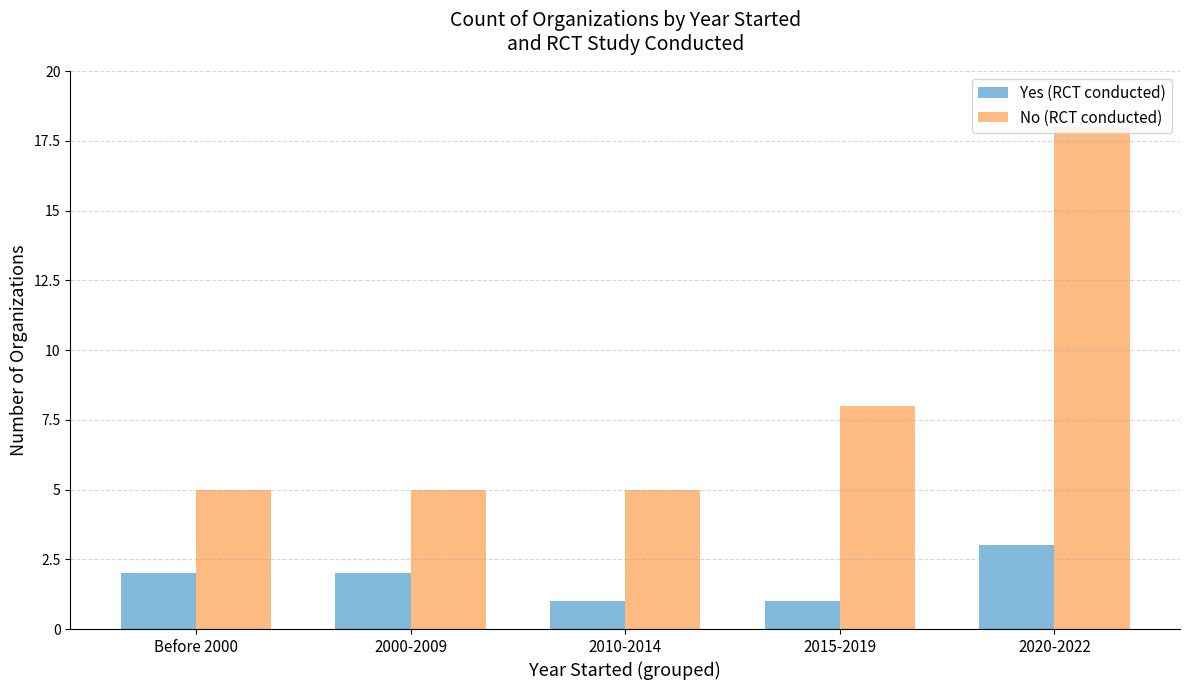

Is it true that No (RCT conducted) equals 7 at 2000-2009?

False